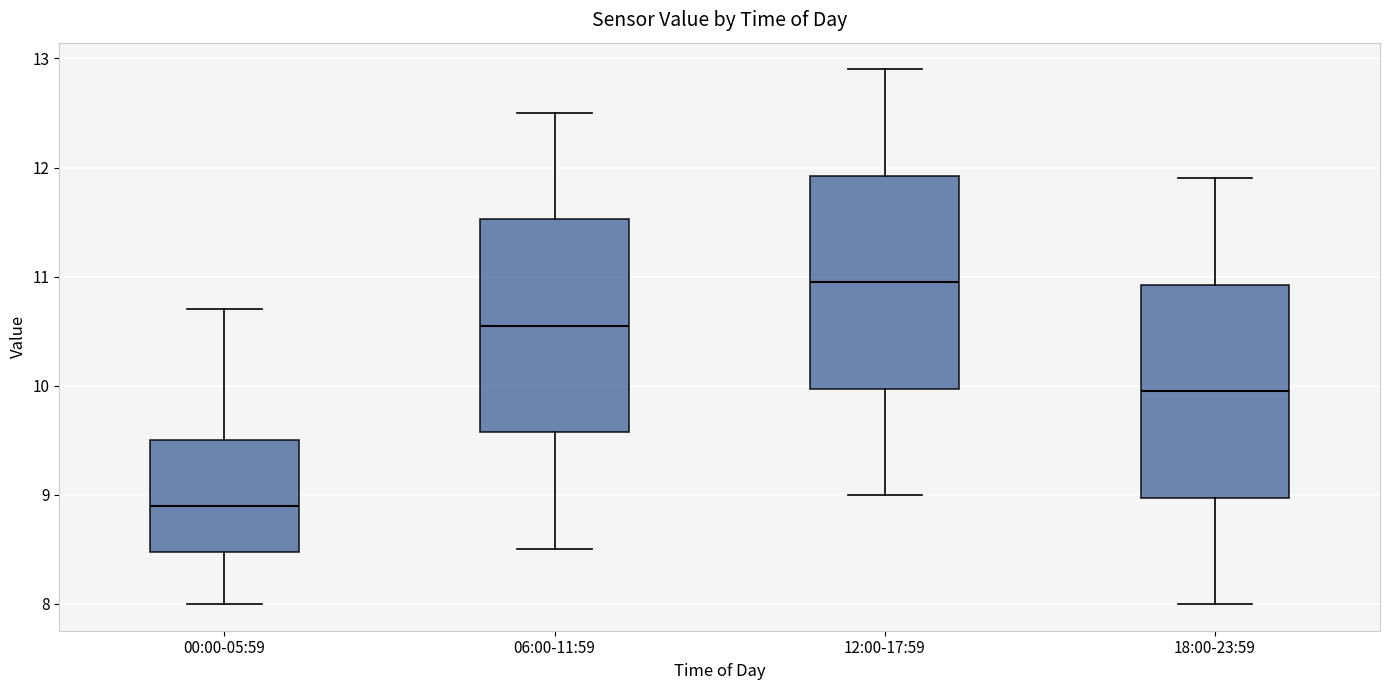

Reading left to right, read every box against the y-axis: the position of its median line, the range the box covers, and the ends of its whiskers. The values are not printed on the chart, so give them approximately, as read against the axis.

00:00-05:59: median 8.9, box 8.5 to 9.5, whiskers 8.0 to 10.7
06:00-11:59: median 10.6, box 9.6 to 11.5, whiskers 8.5 to 12.5
12:00-17:59: median 11.0, box 10.0 to 11.9, whiskers 9.0 to 12.9
18:00-23:59: median 10.0, box 9.0 to 10.9, whiskers 8.0 to 11.9